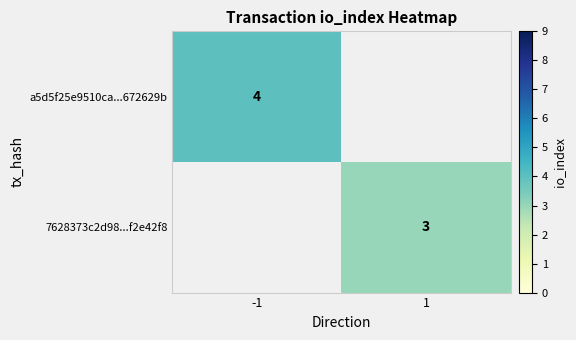

True or false: a5d5f25e9510ca...672629b has a value of 4 at -1.

True